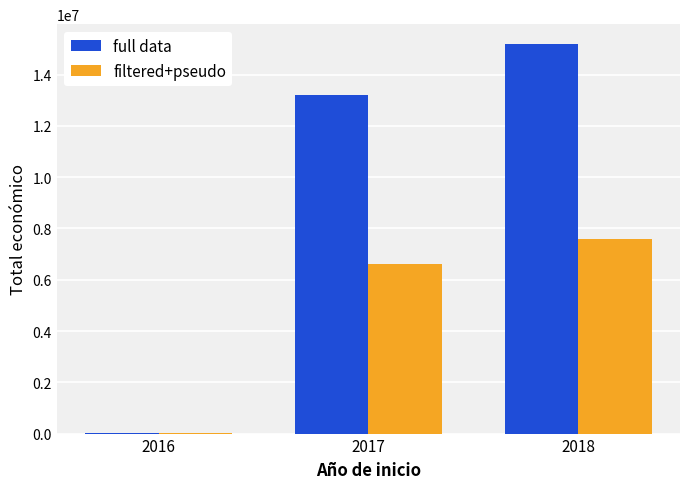

What is the sum of all full data values?

28440281